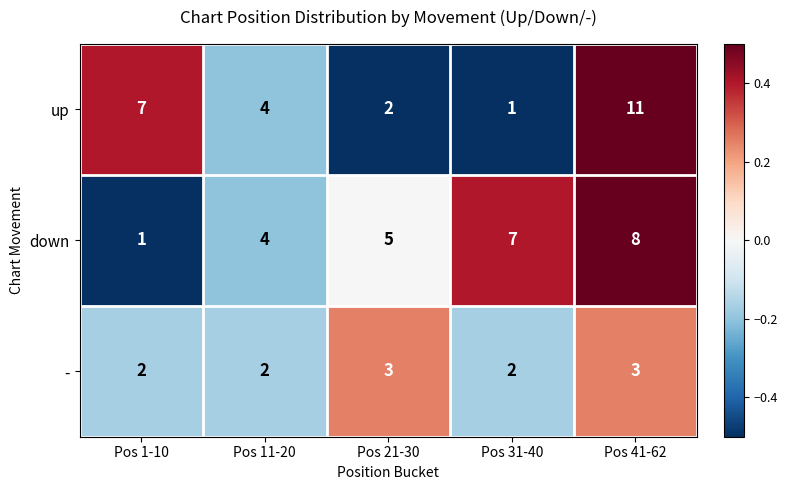

Which series has the widest spread of values?

up